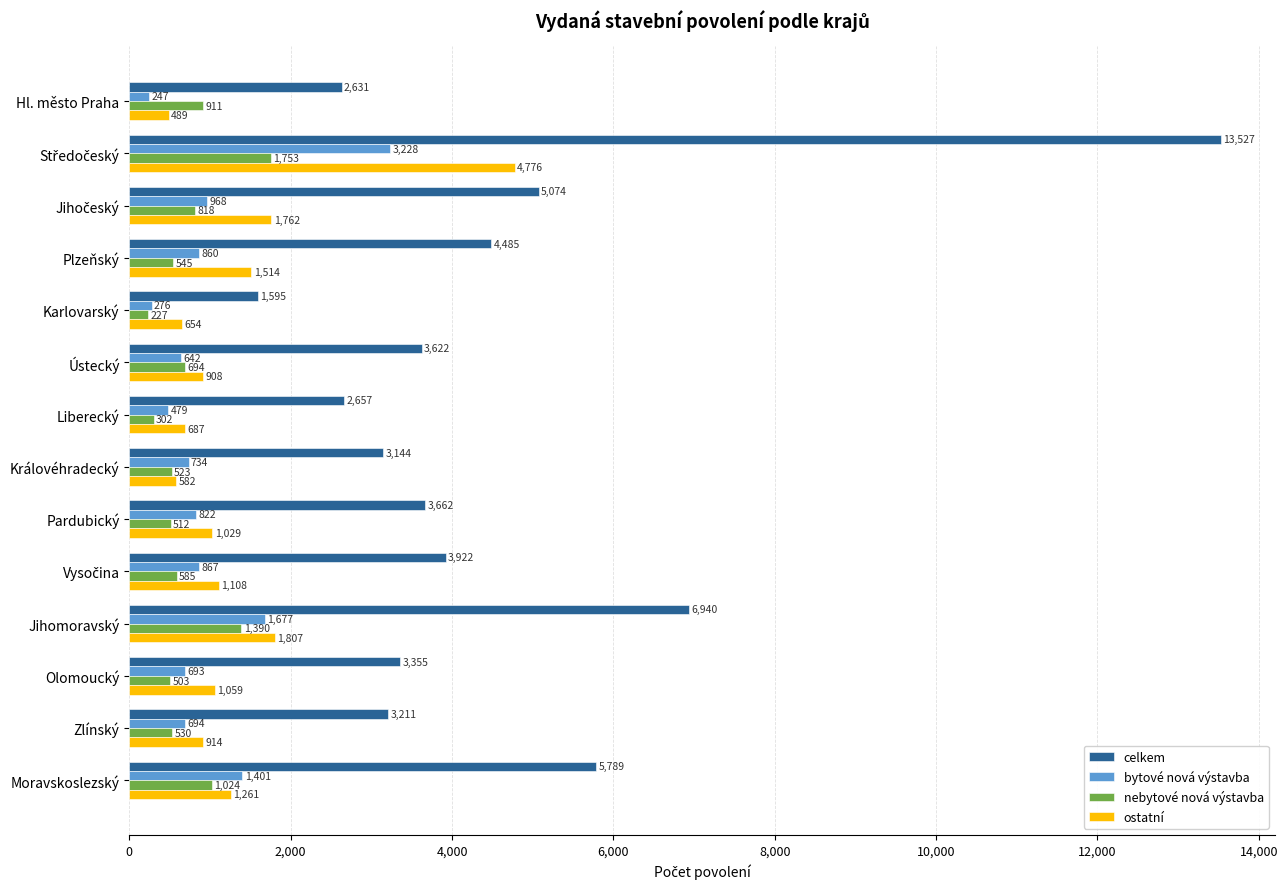

What is the sum of the nebytové nová výstavba values at Liberecký and Jihomoravský?

1692